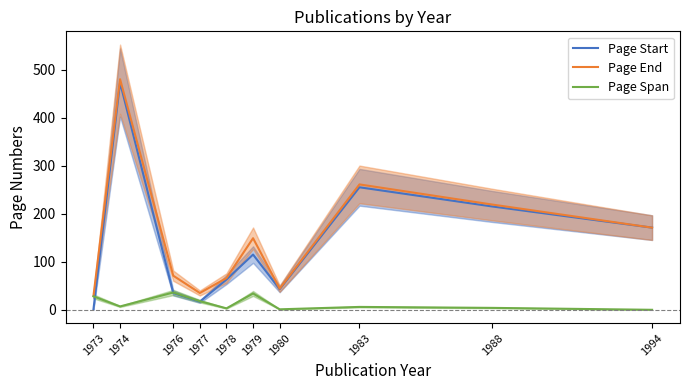

Read the Page End value at 1994, to the nearest 5.

170